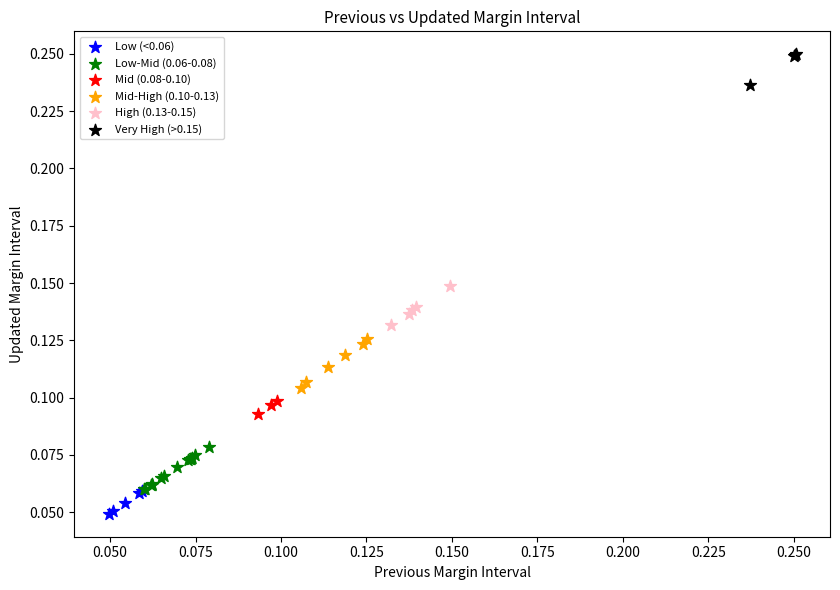

Which series reaches the minimum Y coordinate?

Low (<0.06)